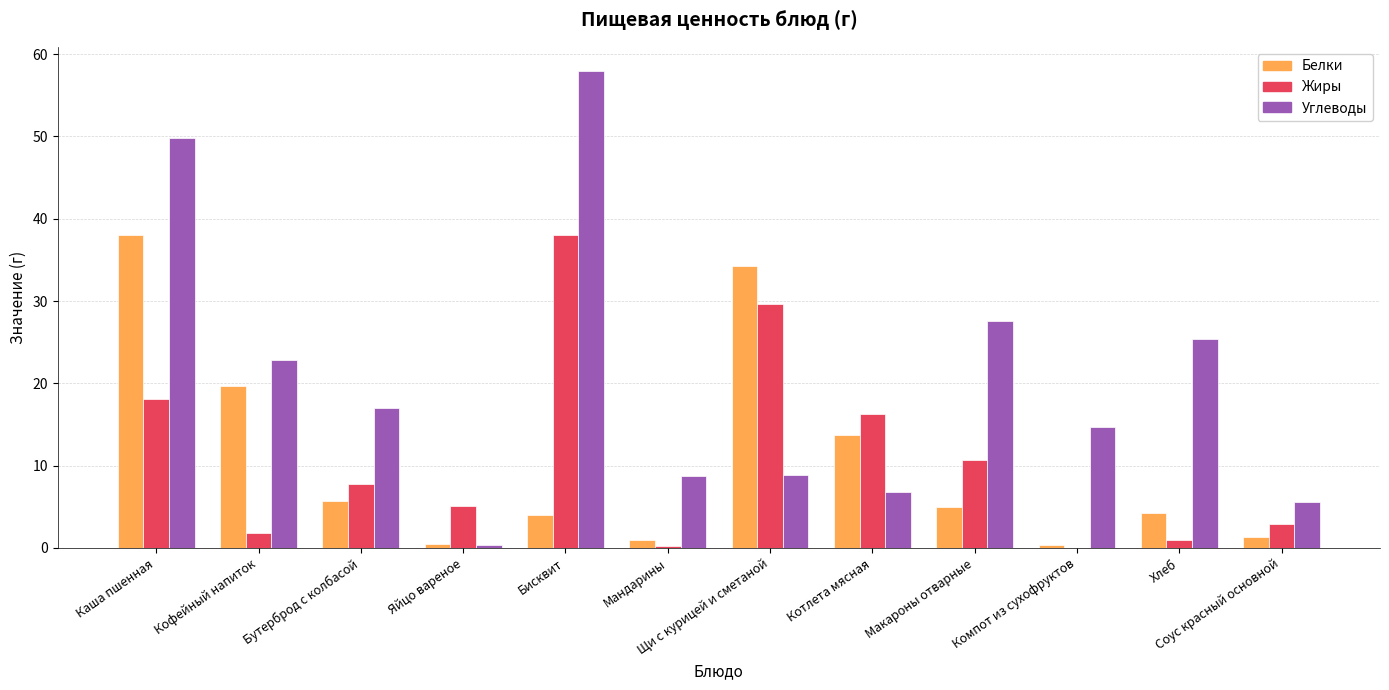

True or false: Углеводы has a value of 23.2 at Компот из сухофруктов.

False